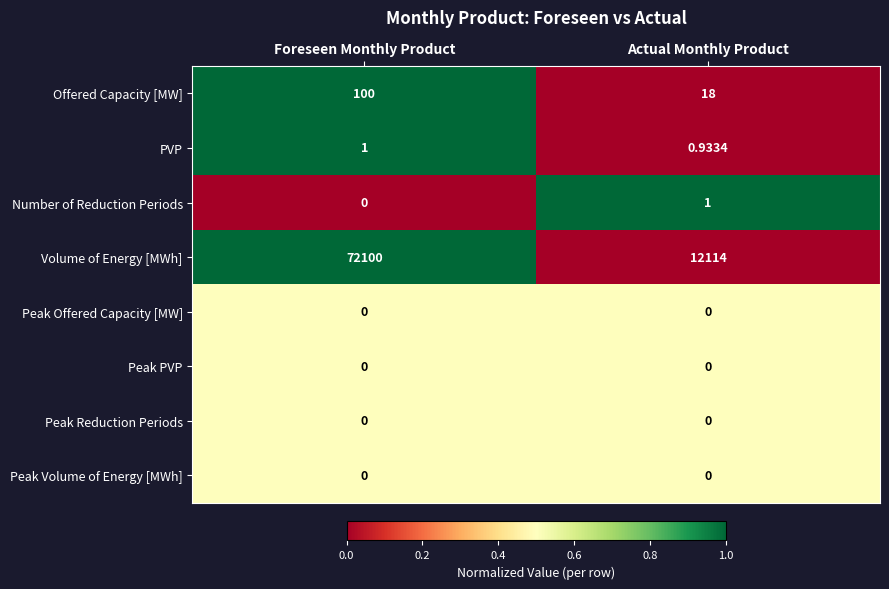

At how many categories does at least one series exceed 0?

2